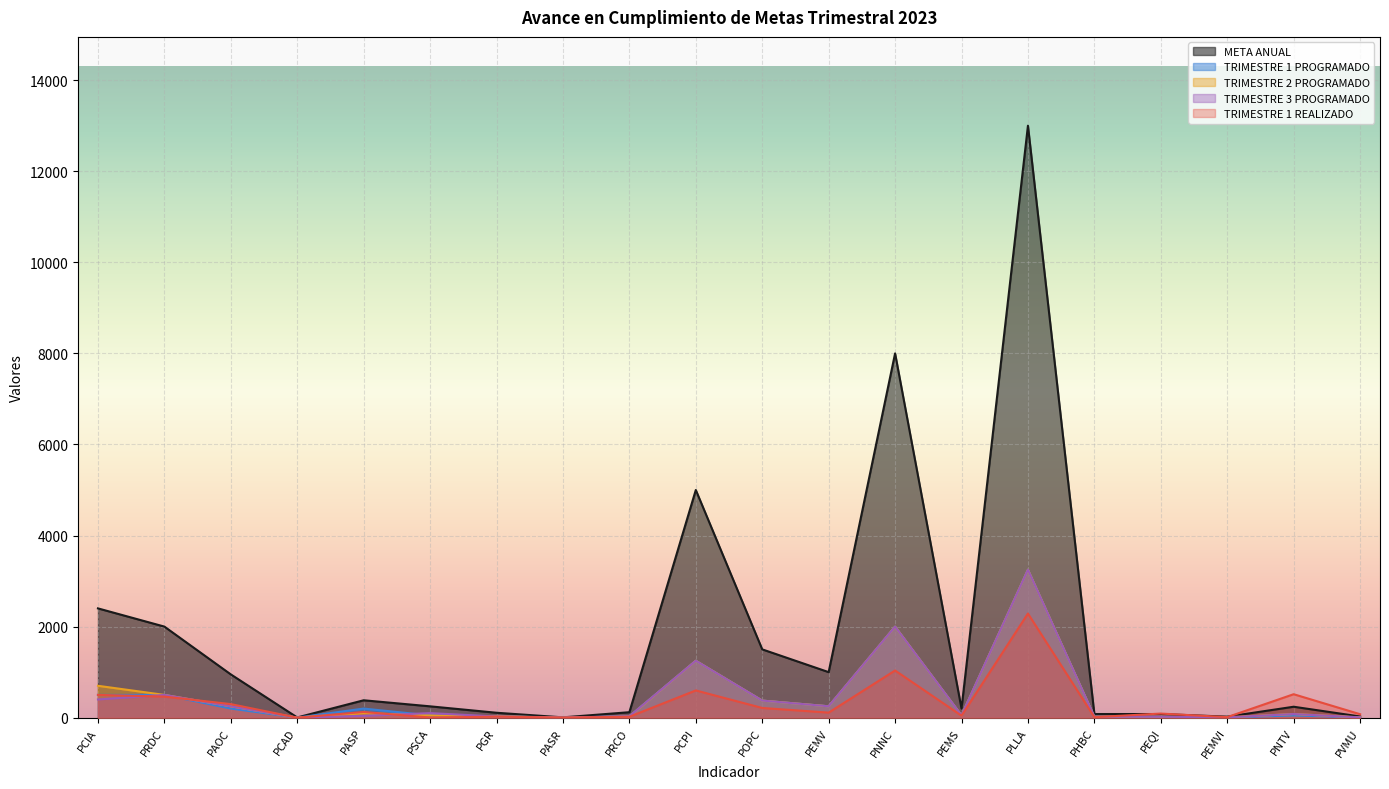

Is the value of TRIMESTRE 3 PROGRAMADO at PCPI greater than the value of TRIMESTRE 1 REALIZADO at PCIA?

Yes